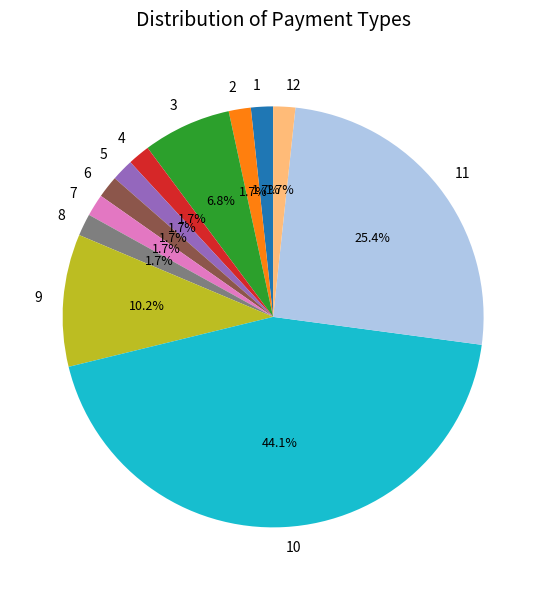

To the nearest percent, what portion does 1 represent?

2%